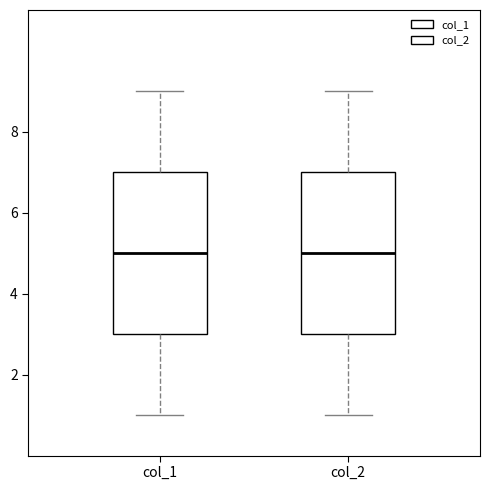

Where does the median line of the box for col_1 sit on the y-axis? The values are not printed on the chart, so give them approximately, as read against the axis.

5